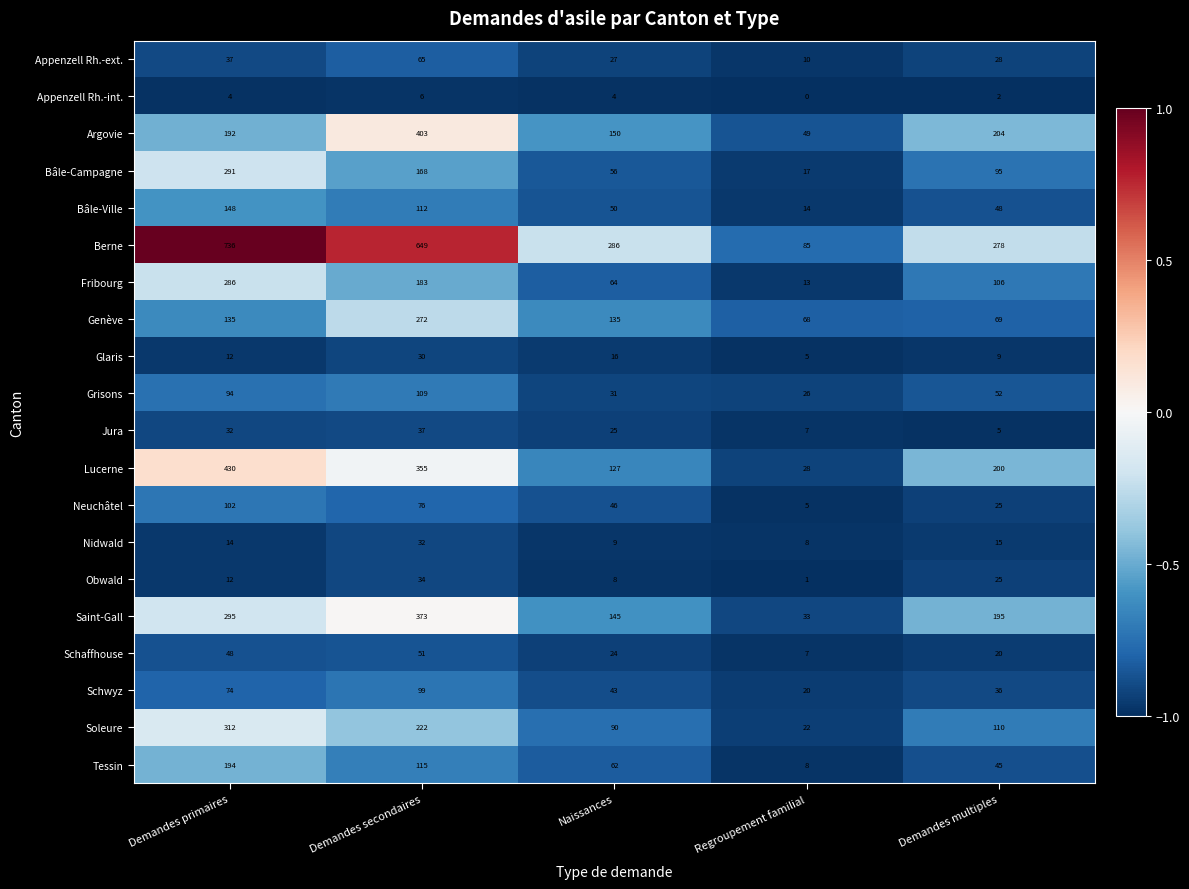

The value of Genève at Naissances is 135. True or false?

True